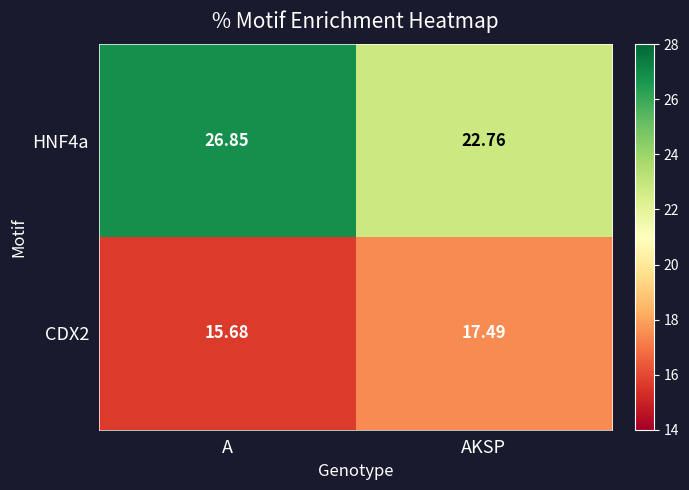

Where is HNF4a nearest to the value 24?

AKSP